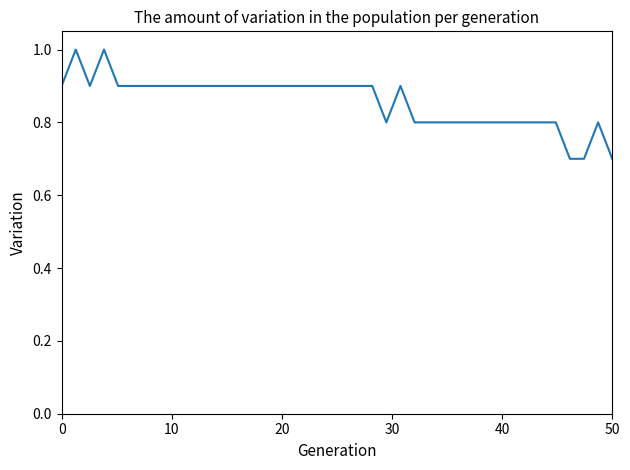

What is the difference between the maximum and minimum values?

0.3